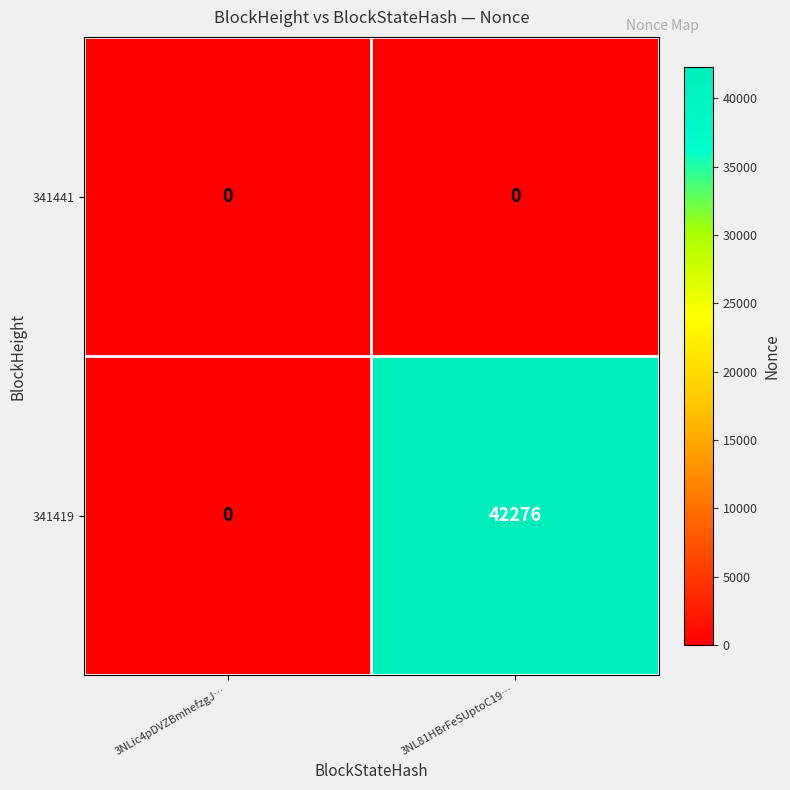

At which category does the chart reach its peak across all series?

3NL81HBrFeSUptoC19…